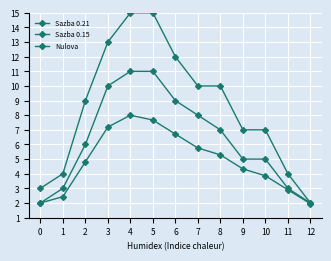

At which category does Nulova reach its first local peak?

4